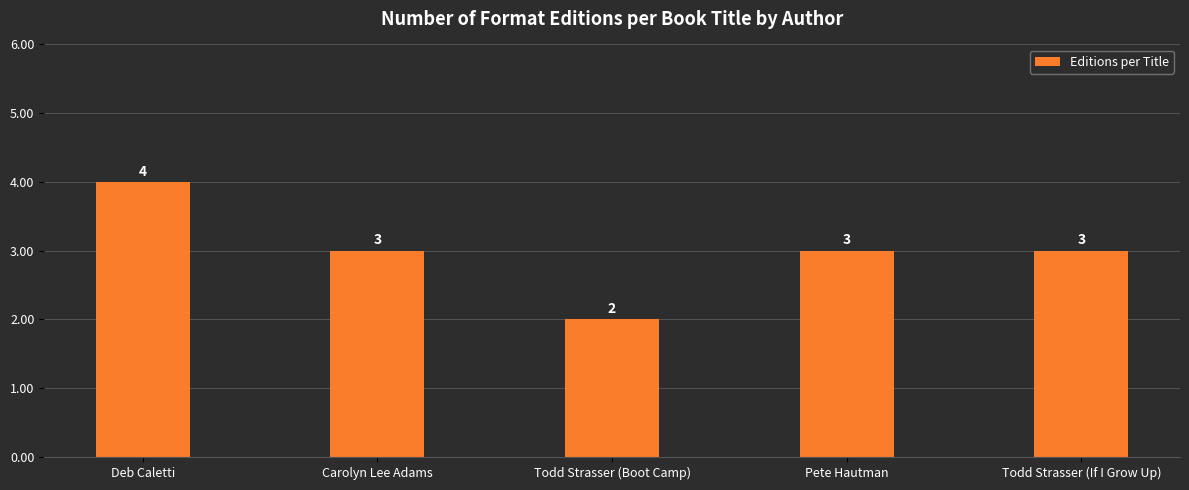

Reading left to right, what are all the values shown in this chart?

4	3	2	3	3